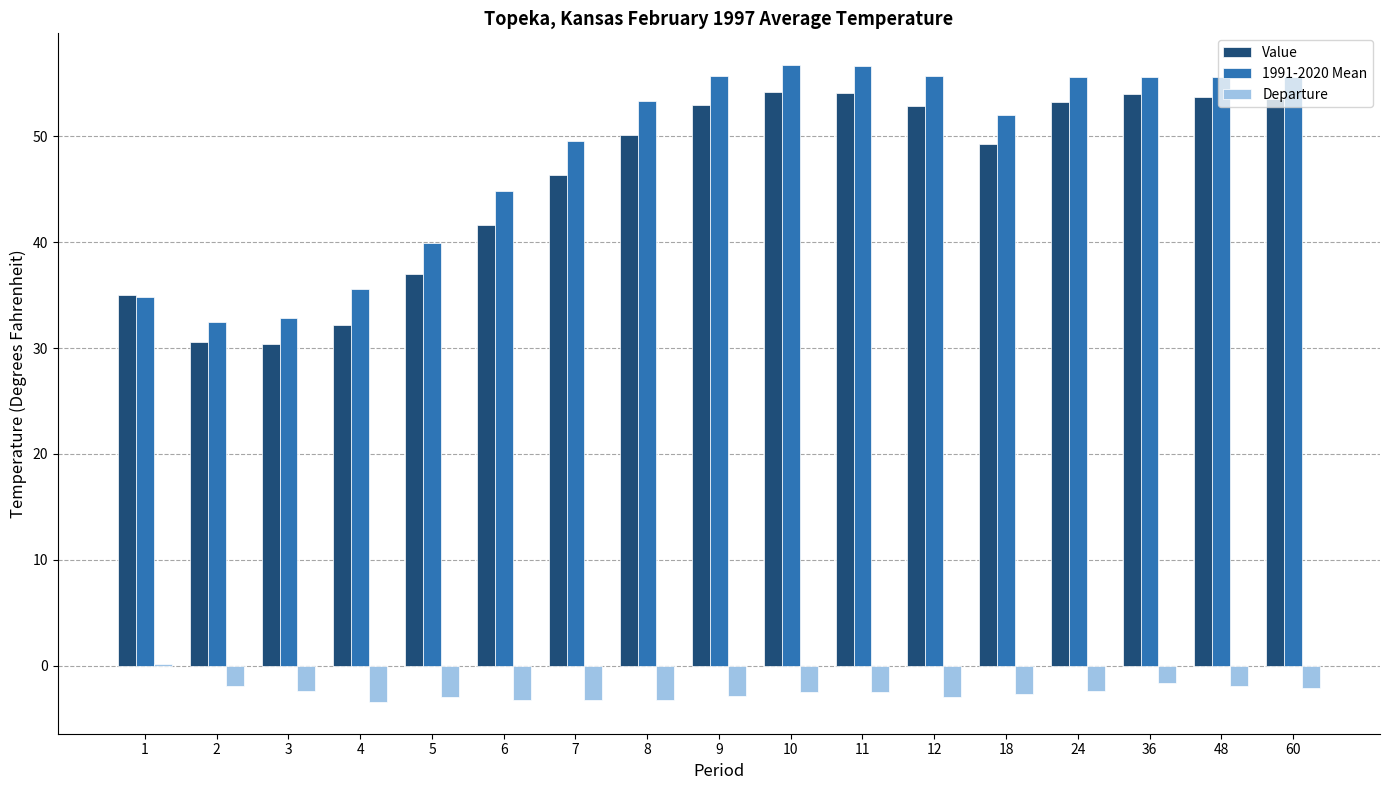

What is the lowest value of the Value series?

30.4